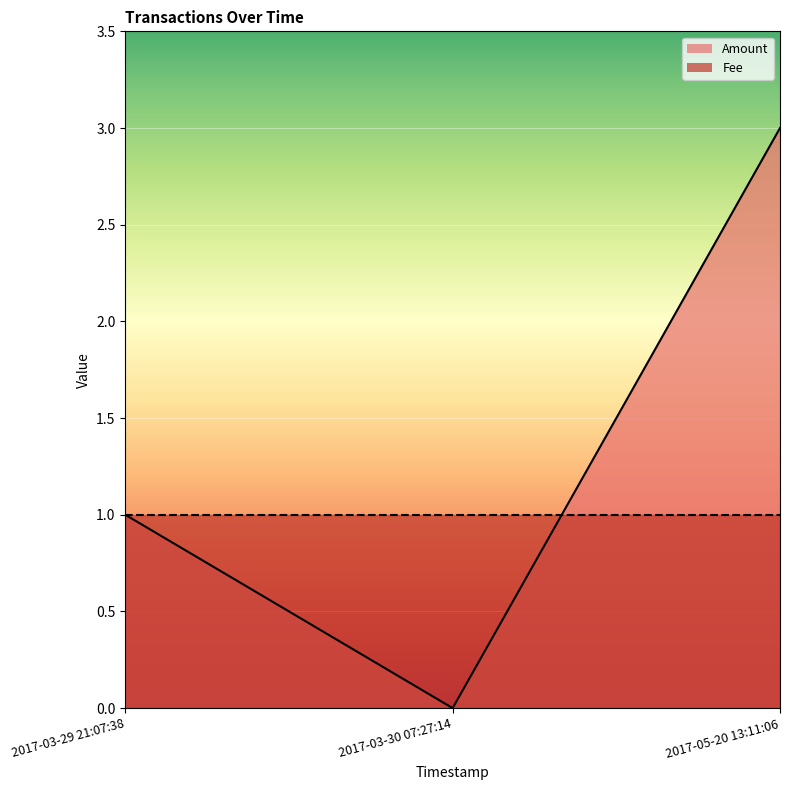

Reading left to right, transcribe all the data shown in this chart.

1	0	3